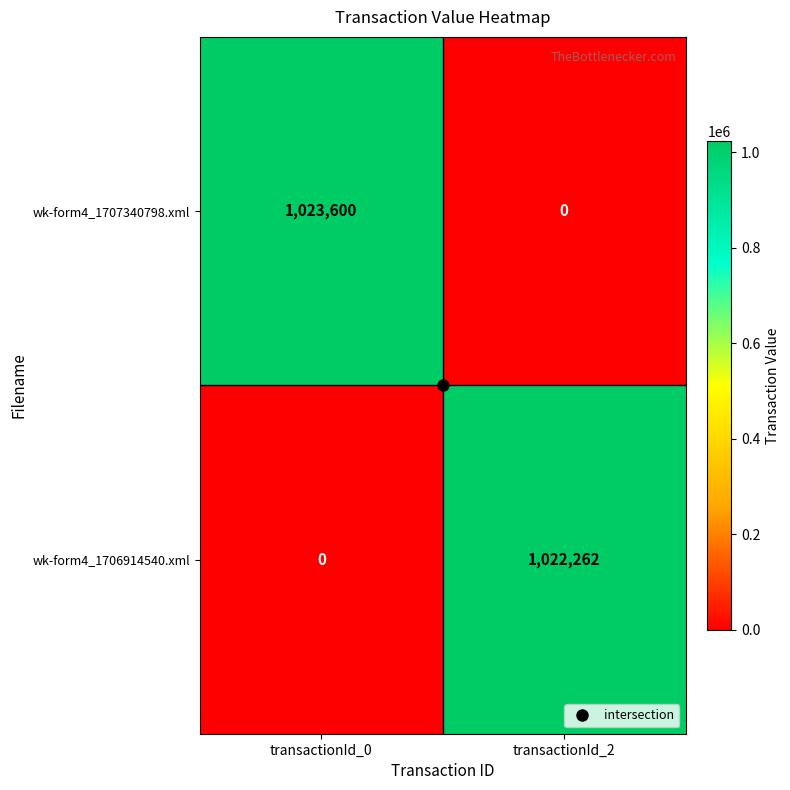

How many series are shown in this chart?

2